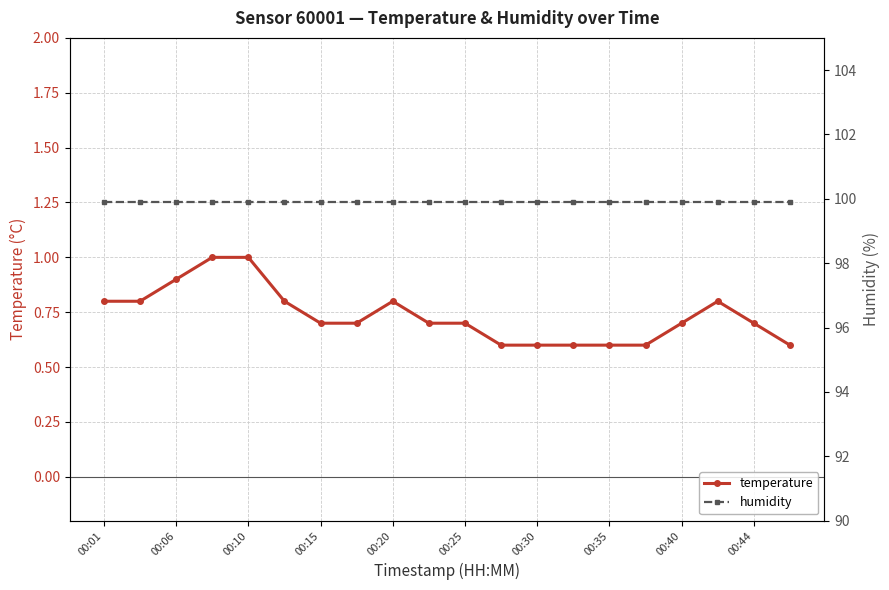

What is the total value across all series at 13?

100.5